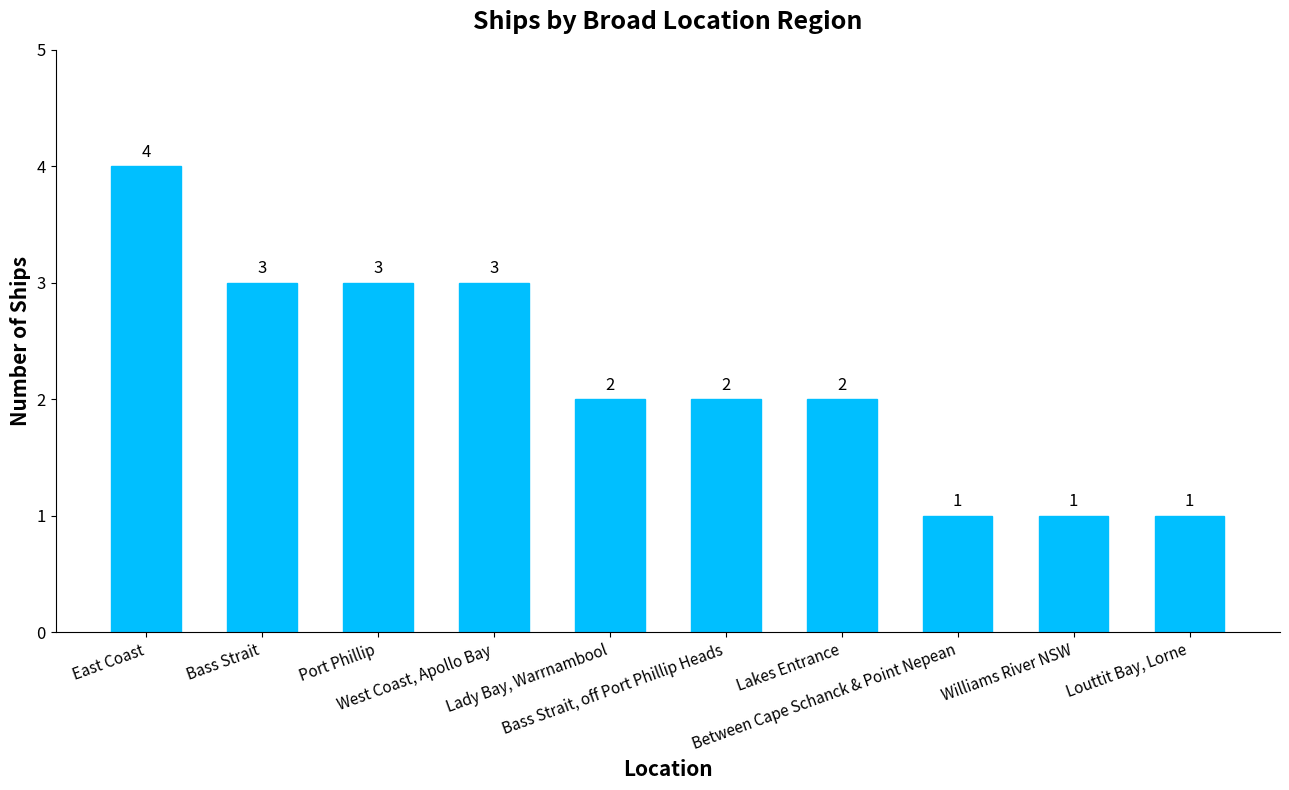

Count the values in the range 1 to 3.

9